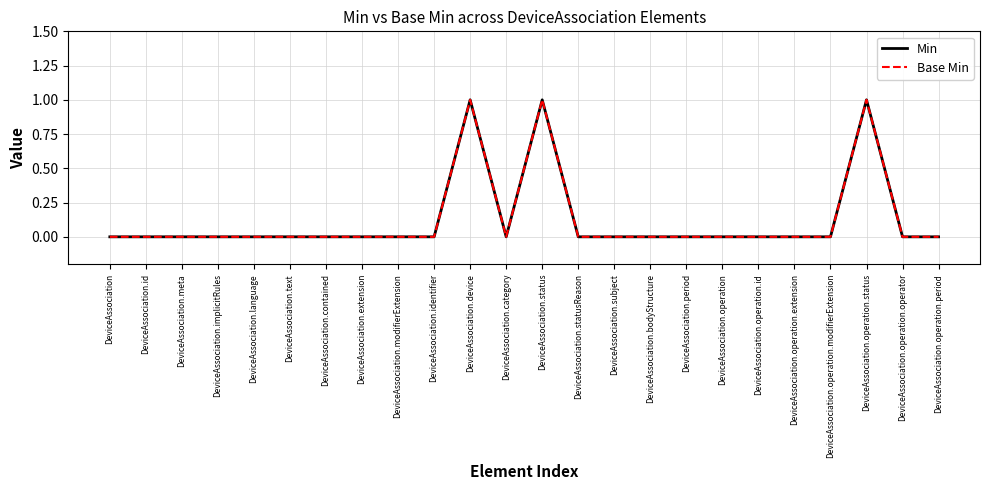

Does the chart display data point markers on the line(s)?

No